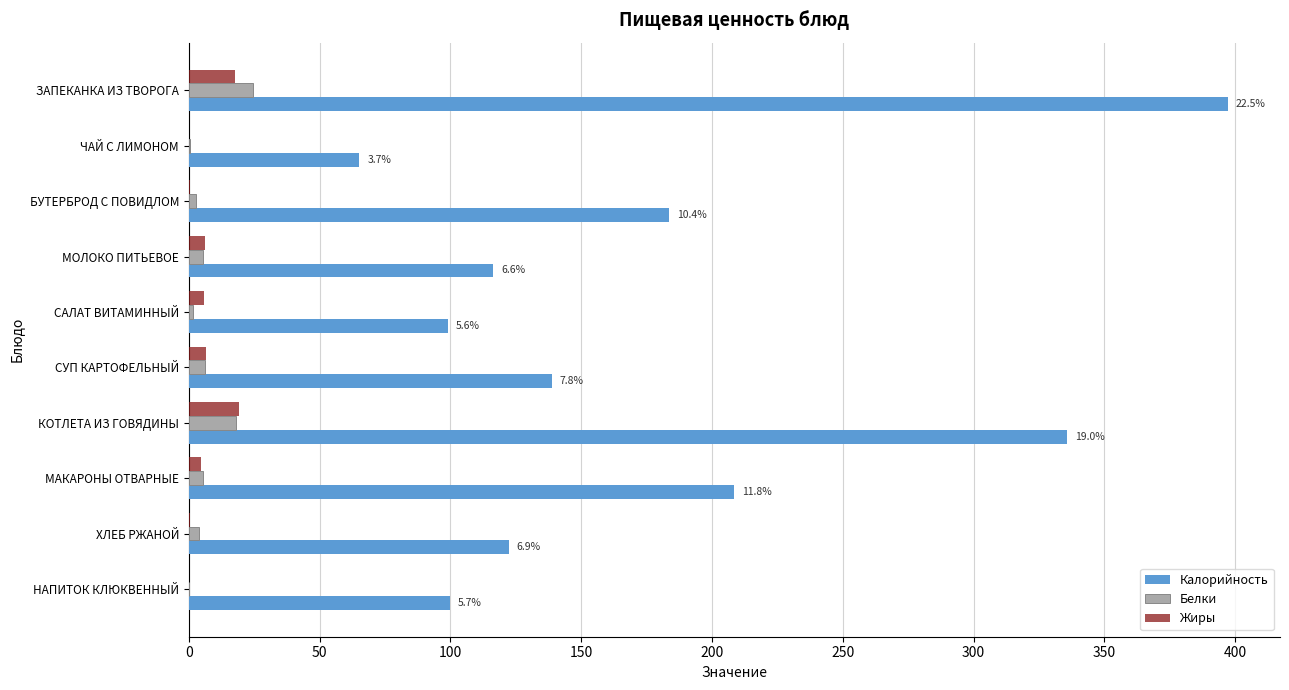

How many series are shown in this chart?

3